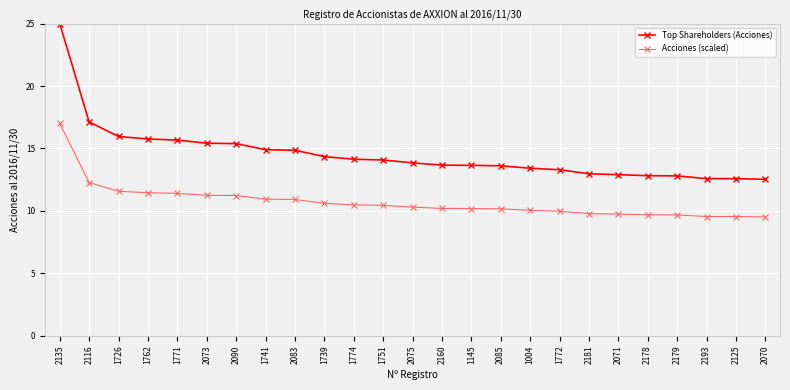

True or false: Top Shareholders (Acciones) and Acciones (scaled) intersect in this chart.

False